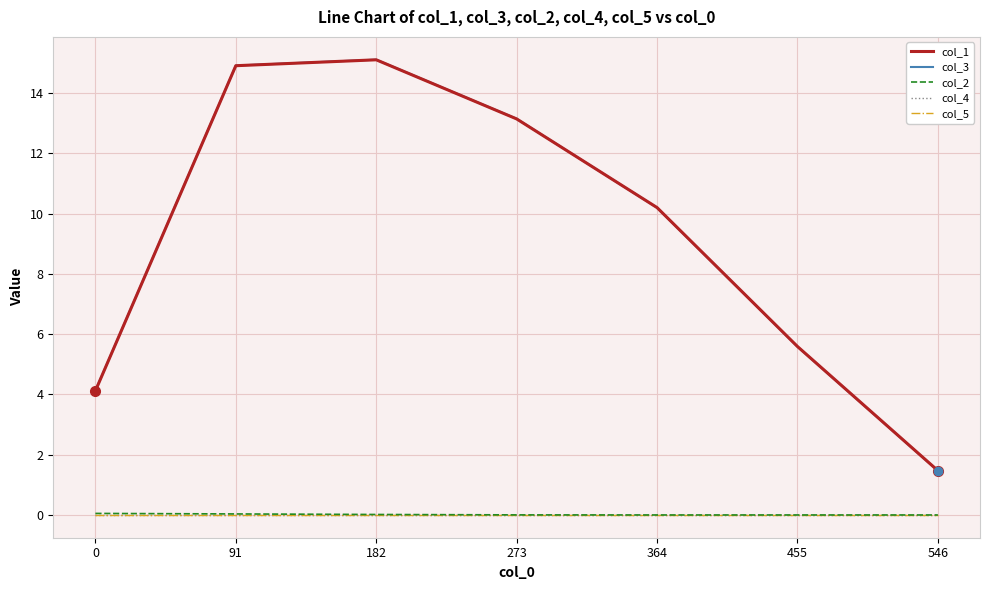

How many lines are shown in the chart?

5